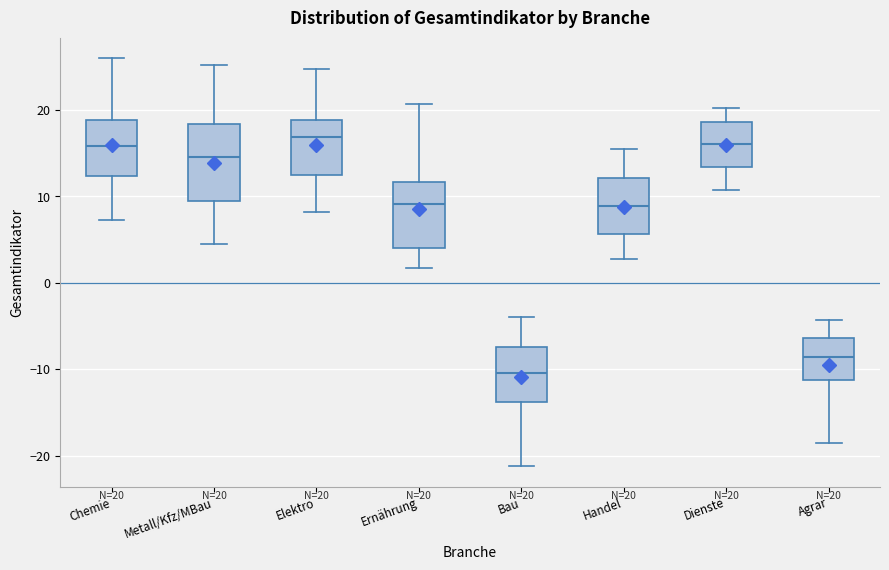

Which box is the tallest, from its lower edge to its upper edge?

Metall/Kfz/MBau